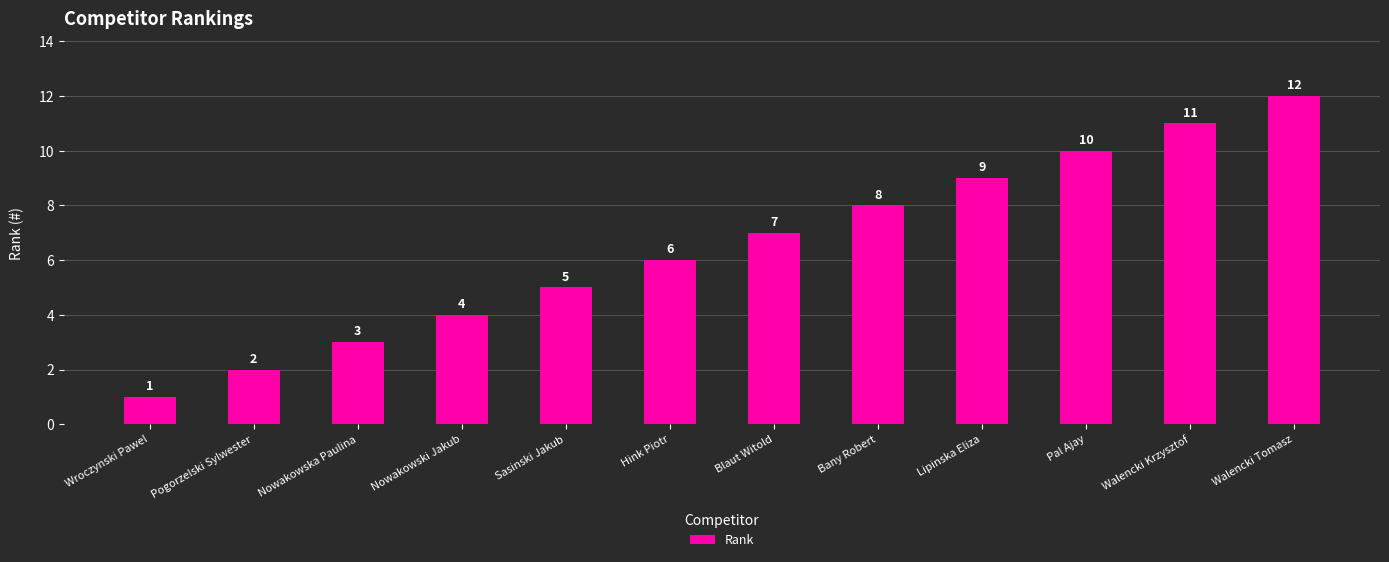

Which category has the highest value across all series?

Walencki Tomasz